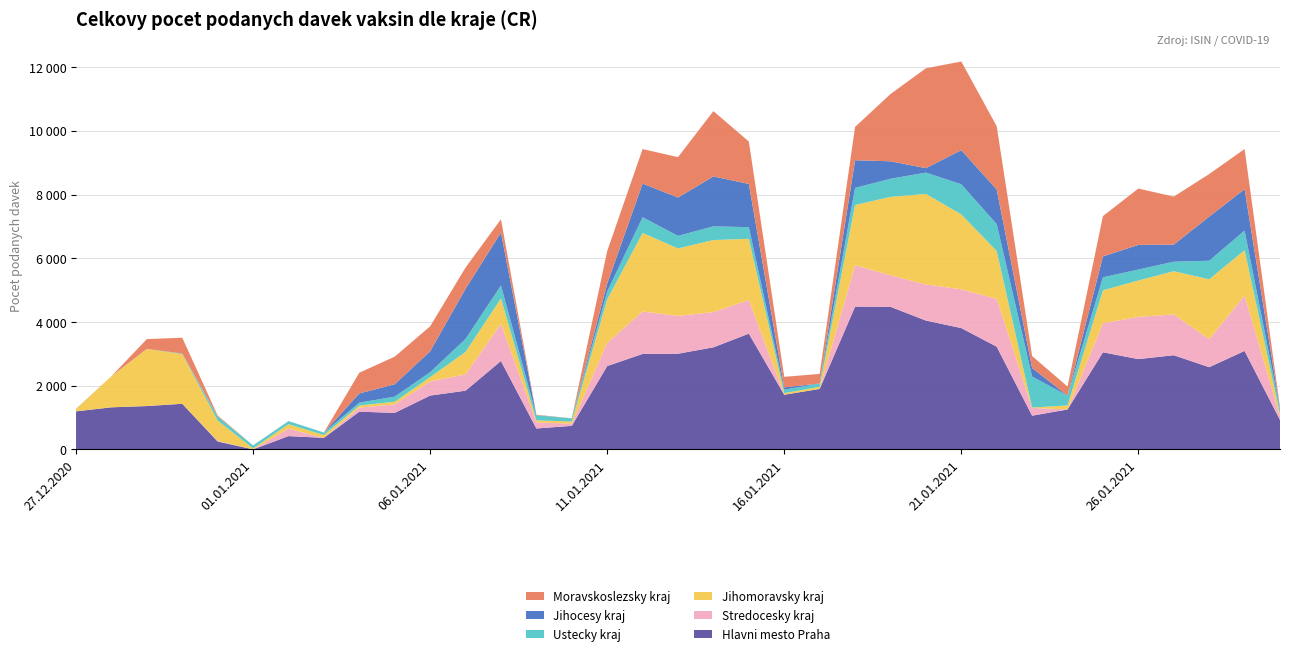

Reading left to right, extract all data points from this chart.

Hlavni mesto Praha: 27.12.2020=1196	28.12.2020=1324	29.12.2020=1363	30.12.2020=1435	31.12.2020=251	01.01.2021=3	02.01.2021=420	03.01.2021=365	04.01.2021=1187	05.01.2021=1149	06.01.2021=1692	07.01.2021=1846	08.01.2021=2778	09.01.2021=659	10.01.2021=742	11.01.2021=2619	12.01.2021=2999	13.01.2021=3006	14.01.2021=3207	15.01.2021=3636	16.01.2021=1719	17.01.2021=1900	18.01.2021=4485	19.01.2021=4479	20.01.2021=4047	21.01.2021=3811	22.01.2021=3227	23.01.2021=1061	24.01.2021=1256	25.01.2021=3051	26.01.2021=2837	27.01.2021=2959	28.01.2021=2583	29.01.2021=3094	30.01.2021=927
Stredocesky kraj: 27.12.2020=2	28.12.2020=0	29.12.2020=3	30.12.2020=0	31.12.2020=18	01.01.2021=1	02.01.2021=236	03.01.2021=0	04.01.2021=127	05.01.2021=268	06.01.2021=445	07.01.2021=513	08.01.2021=1168	09.01.2021=196	10.01.2021=66	11.01.2021=726	12.01.2021=1332	13.01.2021=1186	14.01.2021=1106	15.01.2021=1054	16.01.2021=0	17.01.2021=1	18.01.2021=1299	19.01.2021=989	20.01.2021=1133	21.01.2021=1216	22.01.2021=1501	23.01.2021=243	24.01.2021=0	25.01.2021=912	26.01.2021=1326	27.01.2021=1279	28.01.2021=879	29.01.2021=1740	30.01.2021=115
Jihomoravsky kraj: 27.12.2020=74	28.12.2020=975	29.12.2020=1791	30.12.2020=1558	31.12.2020=639	01.01.2021=31	02.01.2021=138	03.01.2021=89	04.01.2021=67	05.01.2021=83	06.01.2021=133	07.01.2021=705	08.01.2021=793	09.01.2021=60	10.01.2021=70	11.01.2021=1364	12.01.2021=2467	13.01.2021=2118	14.01.2021=2261	15.01.2021=1923	16.01.2021=50	17.01.2021=68	18.01.2021=1889	19.01.2021=2461	20.01.2021=2842	21.01.2021=2351	22.01.2021=1500	23.01.2021=13	24.01.2021=127	25.01.2021=1034	26.01.2021=1141	27.01.2021=1358	28.01.2021=1880	29.01.2021=1422	30.01.2021=76
Ustecky kraj: 27.12.2020=2	28.12.2020=1	29.12.2020=1	30.12.2020=17	31.12.2020=129	01.01.2021=90	02.01.2021=94	03.01.2021=77	04.01.2021=90	05.01.2021=158	06.01.2021=156	07.01.2021=406	08.01.2021=408	09.01.2021=158	10.01.2021=98	11.01.2021=250	12.01.2021=493	13.01.2021=395	14.01.2021=430	15.01.2021=366	16.01.2021=109	17.01.2021=102	18.01.2021=538	19.01.2021=568	20.01.2021=669	21.01.2021=946	22.01.2021=845	23.01.2021=974	24.01.2021=308	25.01.2021=408	26.01.2021=344	27.01.2021=298	28.01.2021=583	29.01.2021=615	30.01.2021=152
Jihocesy kraj: 27.12.2020=1	28.12.2020=0	29.12.2020=1	30.12.2020=1	31.12.2020=0	01.01.2021=2	02.01.2021=3	03.01.2021=1	04.01.2021=288	05.01.2021=390	06.01.2021=656	07.01.2021=1575	08.01.2021=1661	09.01.2021=6	10.01.2021=1	11.01.2021=245	12.01.2021=1054	13.01.2021=1203	14.01.2021=1566	15.01.2021=1356	16.01.2021=72	17.01.2021=0	18.01.2021=868	19.01.2021=549	20.01.2021=140	21.01.2021=1072	22.01.2021=1086	23.01.2021=267	24.01.2021=1	25.01.2021=657	26.01.2021=773	27.01.2021=537	28.01.2021=1383	29.01.2021=1299	30.01.2021=8
Moravskoslezsky kraj: 27.12.2020=3	28.12.2020=0	29.12.2020=306	30.12.2020=497	31.12.2020=30	01.01.2021=0	02.01.2021=0	03.01.2021=1	04.01.2021=651	05.01.2021=866	06.01.2021=784	07.01.2021=665	08.01.2021=418	09.01.2021=12	10.01.2021=2	11.01.2021=1024	12.01.2021=1085	13.01.2021=1268	14.01.2021=2051	15.01.2021=1332	16.01.2021=330	17.01.2021=301	18.01.2021=1045	19.01.2021=2110	20.01.2021=3134	21.01.2021=2782	22.01.2021=1987	23.01.2021=376	24.01.2021=284	25.01.2021=1264	26.01.2021=1770	27.01.2021=1506	28.01.2021=1337	29.01.2021=1261	30.01.2021=44